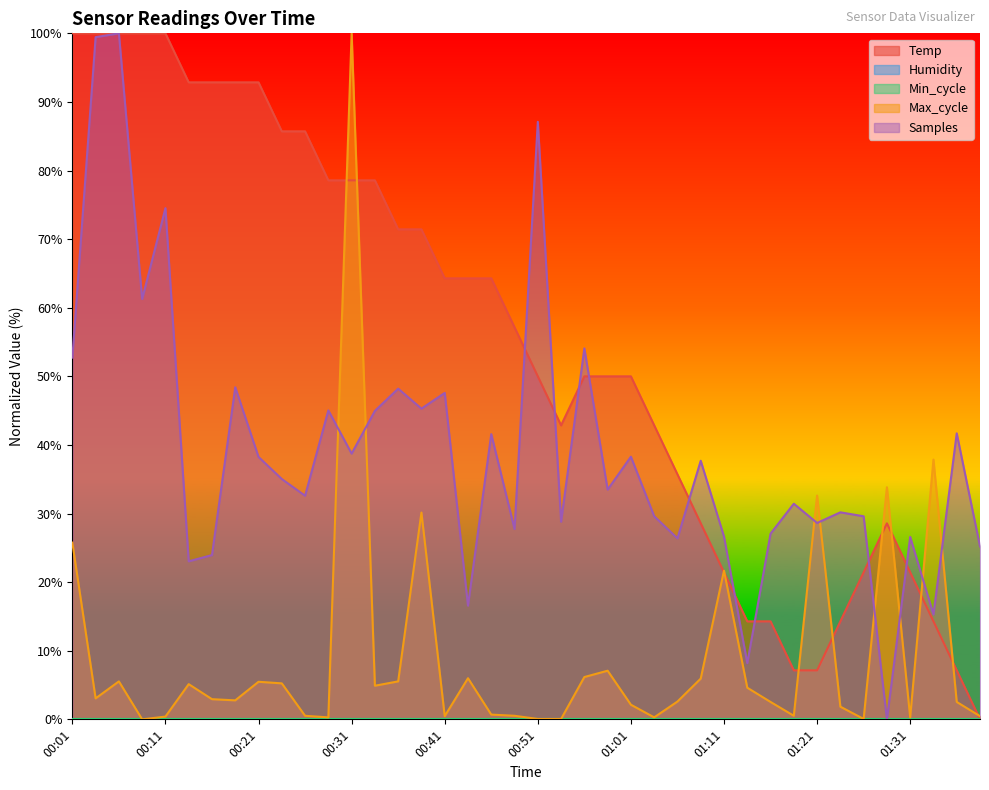

Reading left to right, extract all data points from this chart.

Temp: 00:01=100.0	00:04=100.0	00:06=100.0	00:09=100.0	00:11=100.0	00:14=92.9	00:16=92.9	00:19=92.9	00:21=92.9	00:24=85.7	00:26=85.7	00:29=78.6	00:31=78.6	00:34=78.6	00:36=71.4	00:39=71.4	00:41=64.3	00:44=64.3	00:46=64.3	00:49=57.1	00:51=50.0	00:54=42.9	00:56=50.0	00:59=50.0	01:01=50.0	01:04=42.9	01:06=35.7	01:09=28.6	01:11=21.4	01:14=14.3	01:16=14.3	01:19=7.1	01:21=7.1	01:24=14.3	01:26=21.4	01:29=28.6	01:31=21.4	01:33=14.3	01:36=7.1	01:39=0.0
Max_cycle: 00:01=25.8	00:04=3.1	00:06=5.5	00:09=0.0	00:11=0.4	00:14=5.1	00:16=2.9	00:19=2.8	00:21=5.5	00:24=5.2	00:26=0.5	00:29=0.3	00:31=100.0	00:34=4.9	00:36=5.5	00:39=30.1	00:41=0.5	00:44=6.0	00:46=0.7	00:49=0.5	00:51=0.1	00:54=0.1	00:56=6.2	00:59=7.1	01:01=2.1	01:04=0.3	01:06=2.6	01:09=5.9	01:11=21.7	01:14=4.6	01:16=2.5	01:19=0.5	01:21=32.6	01:24=1.8	01:26=0.1	01:29=33.8	01:31=0.3	01:33=37.9	01:36=2.5	01:39=0.5
Samples: 00:01=52.7	00:04=99.4	00:06=100.0	00:09=61.3	00:11=74.5	00:14=23.0	00:16=23.9	00:19=48.4	00:21=38.3	00:24=35.0	00:26=32.6	00:29=45.0	00:31=38.7	00:34=45.0	00:36=48.2	00:39=45.3	00:41=47.6	00:44=16.6	00:46=41.6	00:49=27.7	00:51=87.1	00:54=28.8	00:56=54.1	00:59=33.5	01:01=38.3	01:04=29.6	01:06=26.4	01:09=37.7	01:11=26.6	01:14=8.2	01:16=27.1	01:19=31.4	01:21=28.6	01:24=30.2	01:26=29.6	01:29=0.0	01:31=26.6	01:33=15.3	01:36=41.7	01:39=25.2